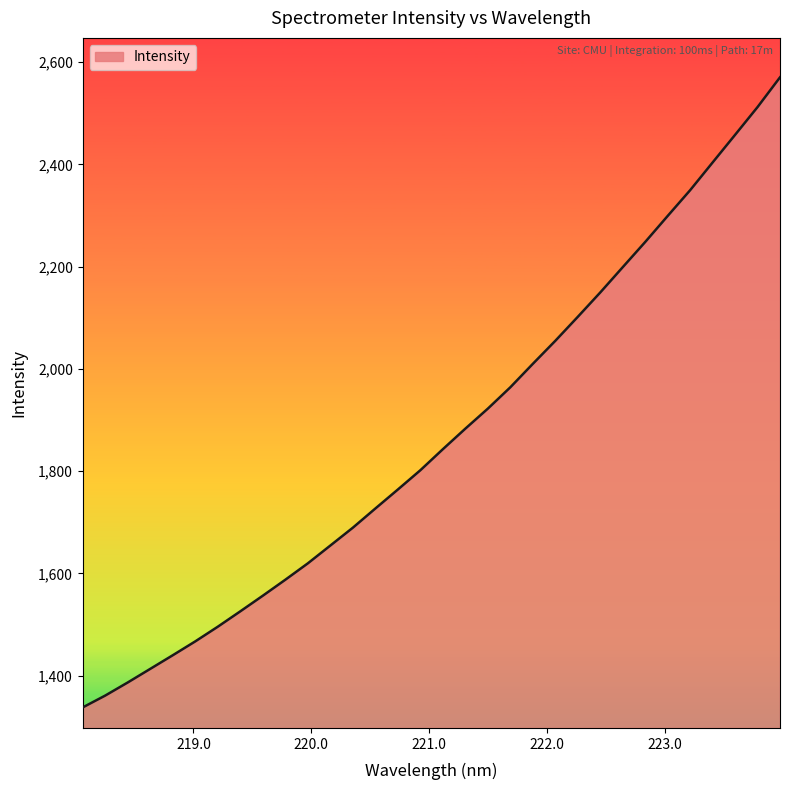

What is the difference between the maximum and minimum values?

1232.2